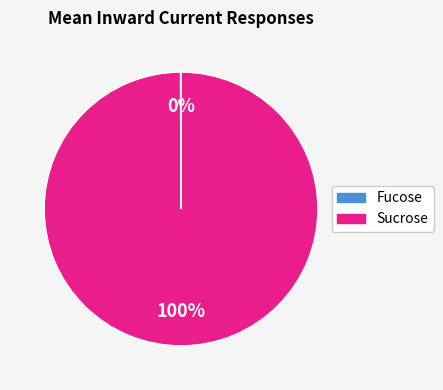

To the nearest percent, what is the average slice percentage?

50%